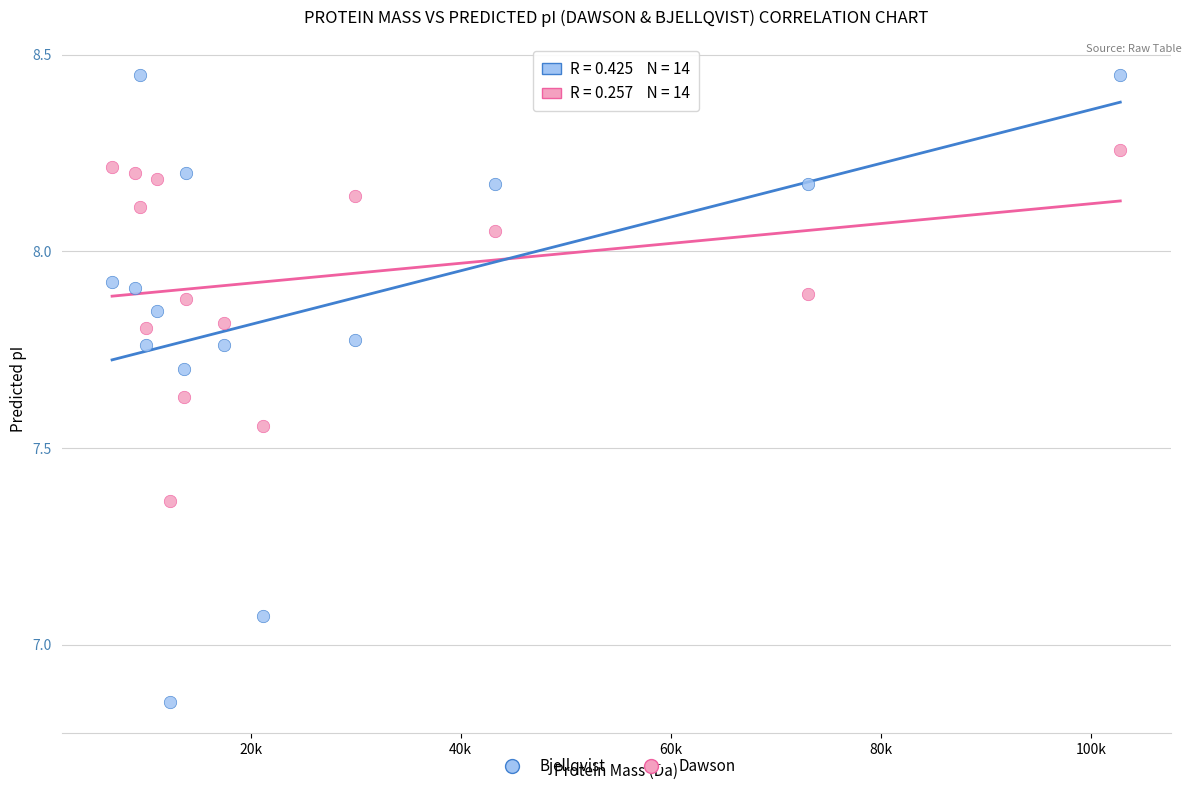

Which series contains the highest Y value?

Bjellqvist